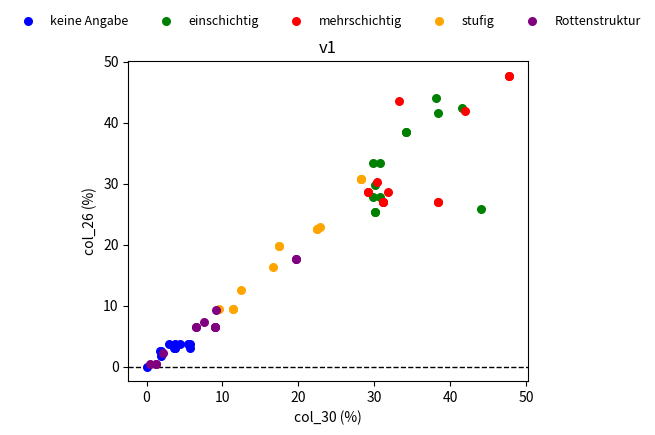

Which series contains the highest Y value?

mehrschichtig